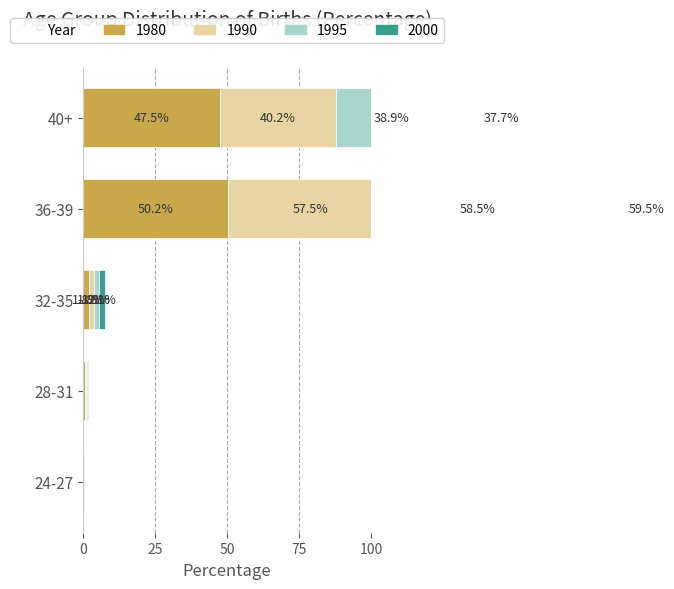

Which series changed the most between 24-27 and 32-35?

2000